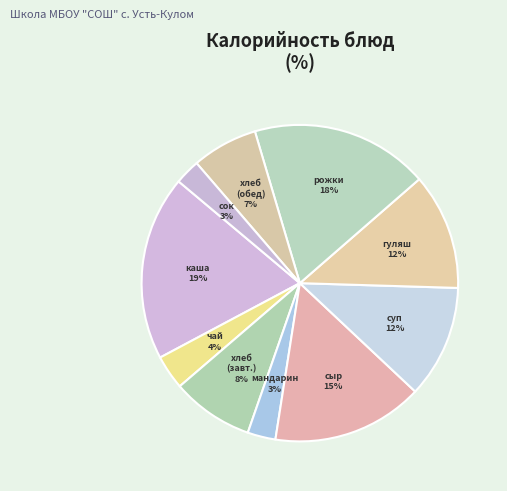

How many segments does this pie chart have?

10